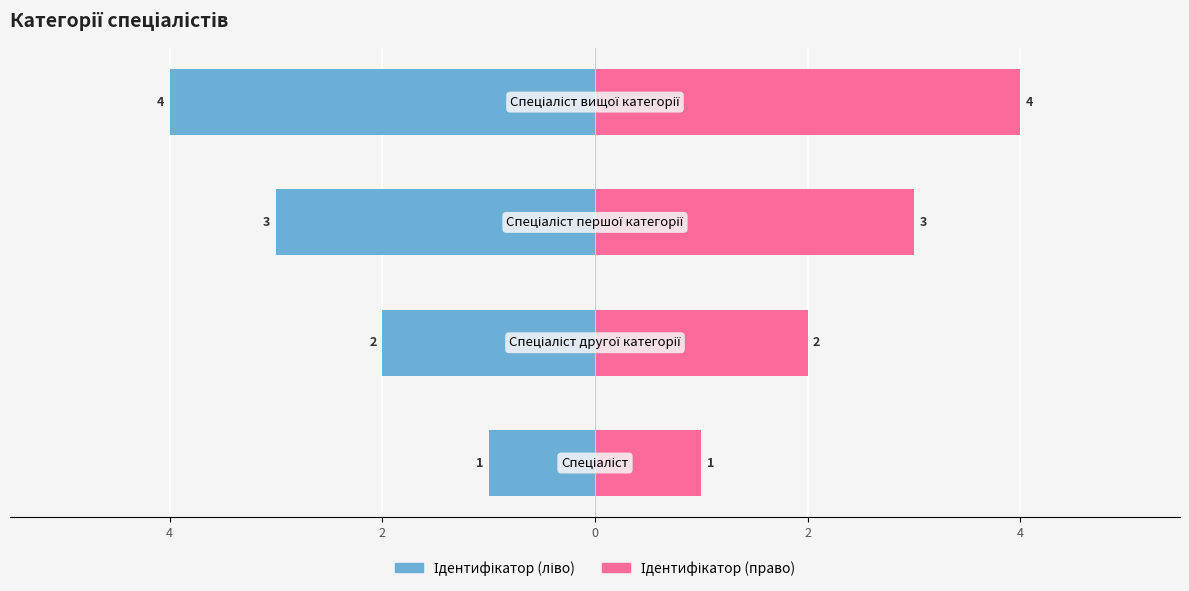

Which series has the largest total across all categories?

Ідентифікатор (право)